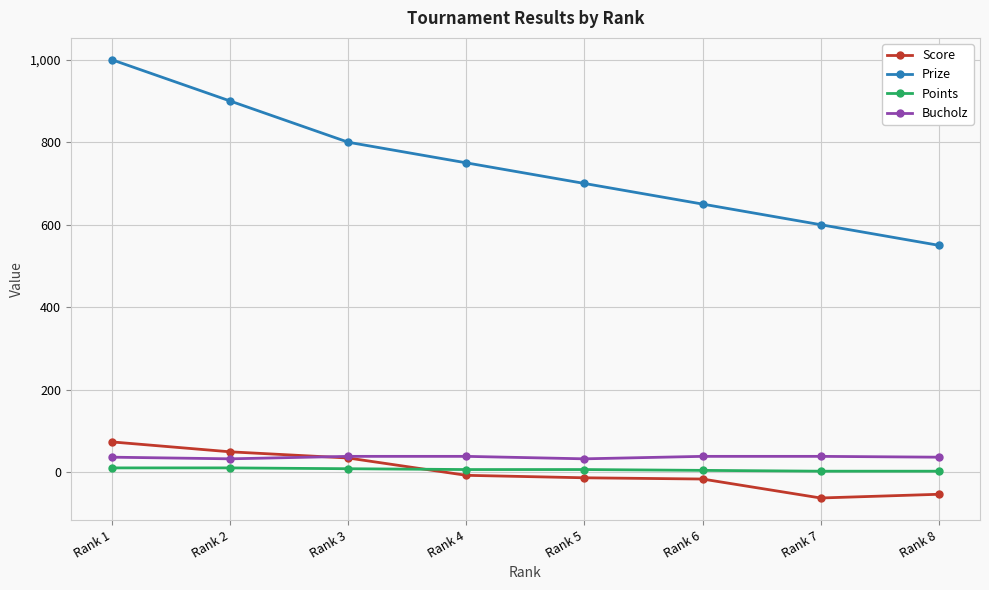

At which category is the sum across all series the highest?

Rank 1